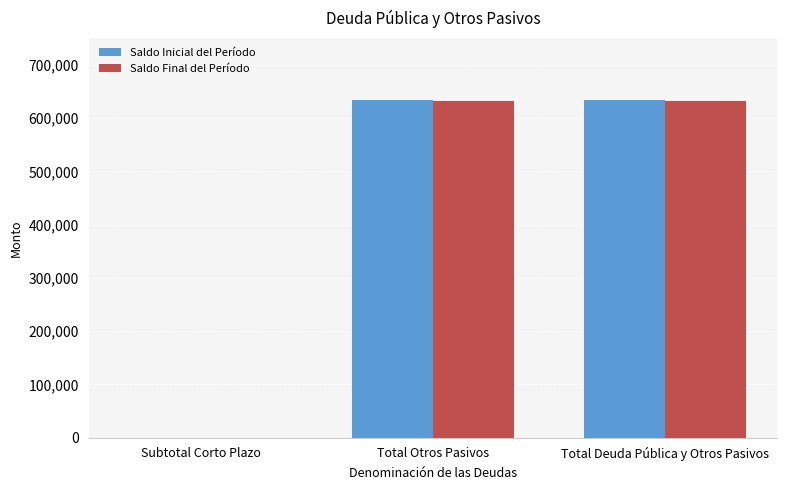

Reading left to right, list all the values displayed in this chart.

Saldo Inicial del Período: Subtotal Corto Plazo=0.0	Total Otros Pasivos=634234.2	Total Deuda Pública y Otros Pasivos=634234.2
Saldo Final del Período: Subtotal Corto Plazo=0.0	Total Otros Pasivos=632124.6	Total Deuda Pública y Otros Pasivos=632124.6